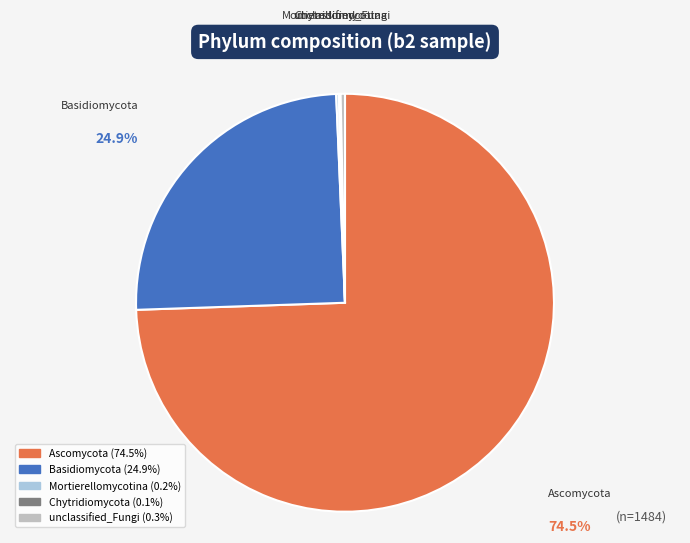

Do Basidiomycota and Ascomycota together represent more than half of the pie?

Yes